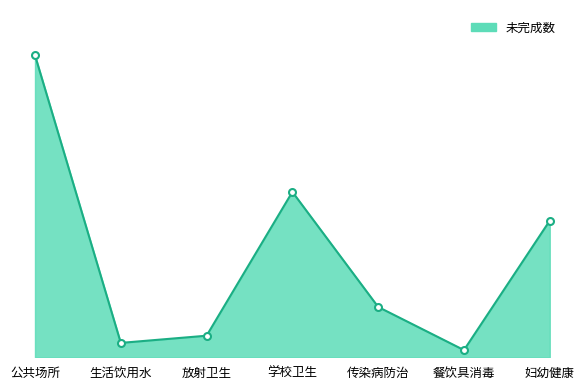

The value at 传染病防治 is 7. True or false?

True